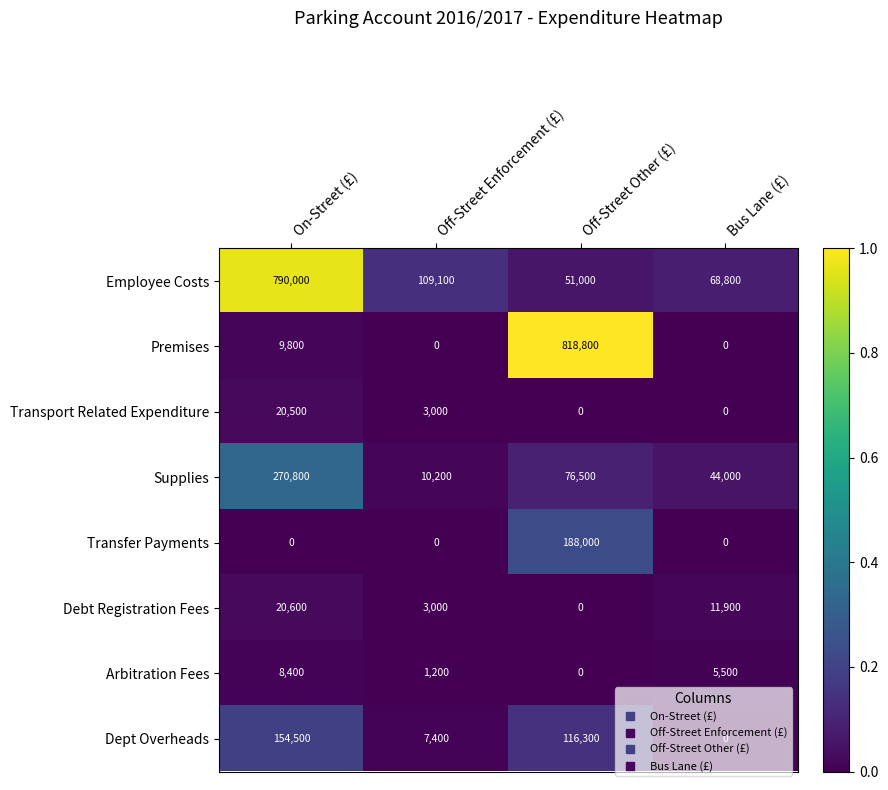

Which series has the widest spread of values?

Premises